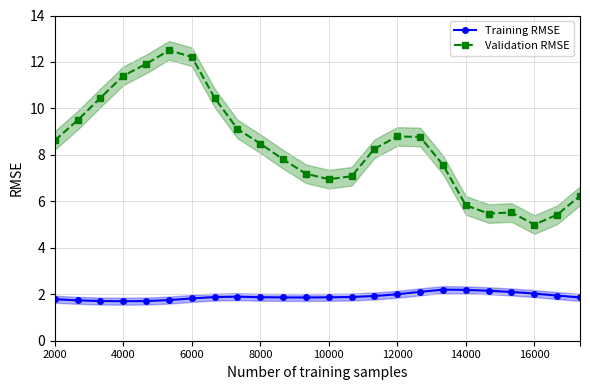

At how many categories does at least one series exceed 3?

24